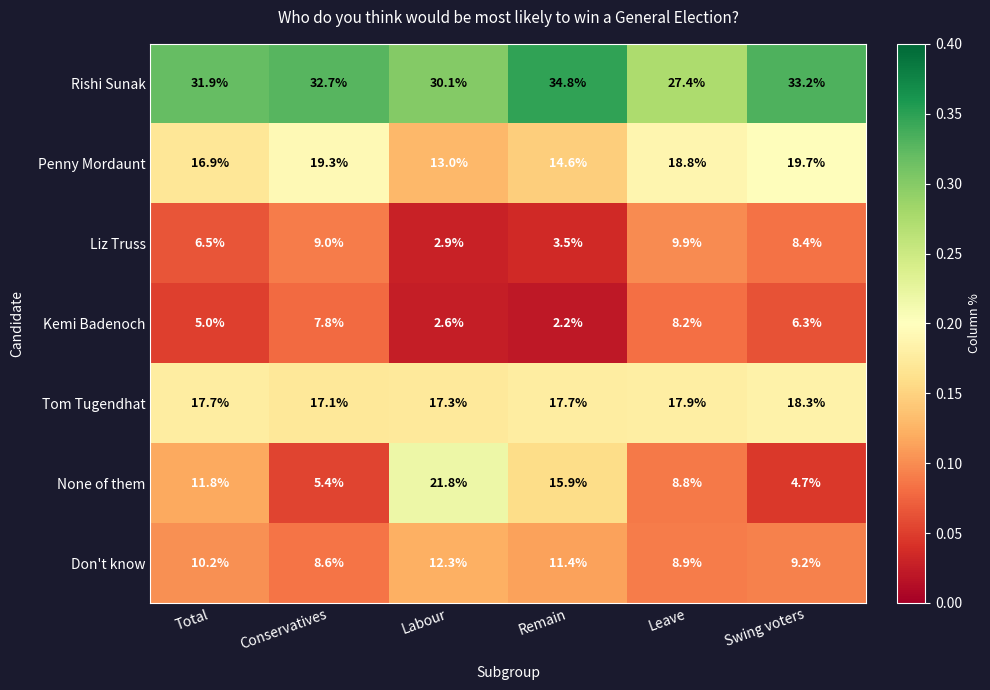

The Kemi Badenoch series shows 2.6 at Labour. True or false?

True